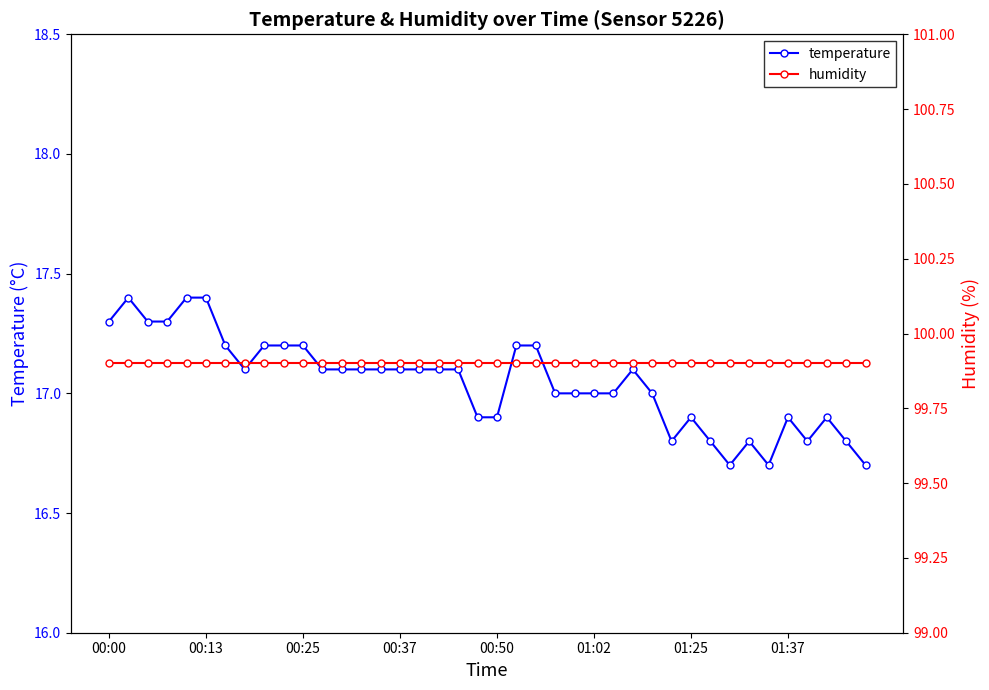

The value of temperature at 01:37 is 16.9. True or false?

True